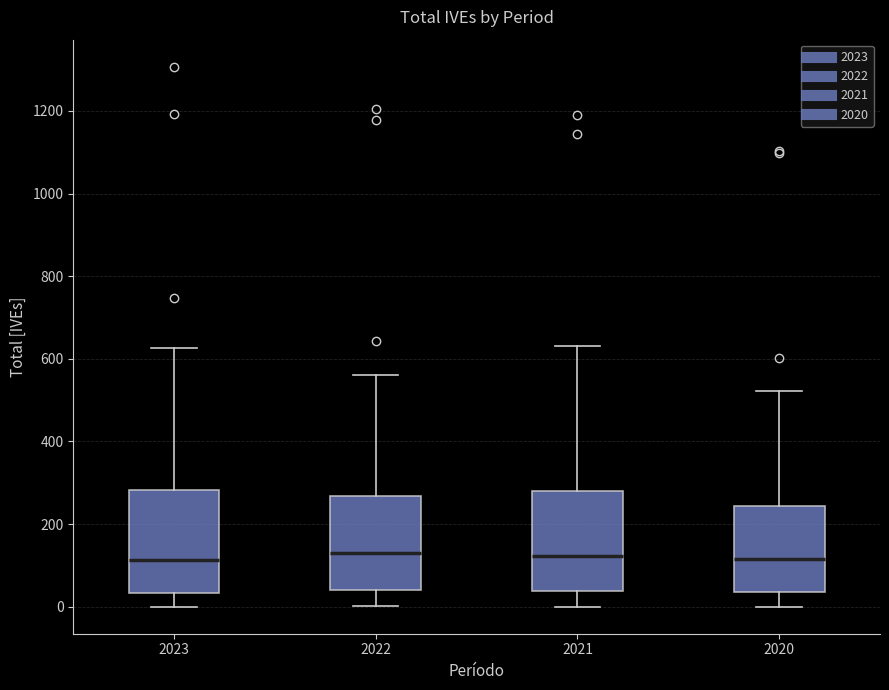

Reading left to right, transcribe this box plot: for each box, give where its median line is, the range the box spans, and where its two whiskers end, as read against the y-axis. The values are not printed on the chart, so give them approximately, as read against the axis.

2023: median 120, box 40 to 280, whiskers 0 to 620
2022: median 140, box 40 to 260, whiskers 0 to 560
2021: median 120, box 40 to 280, whiskers 0 to 640
2020: median 120, box 40 to 240, whiskers 0 to 520